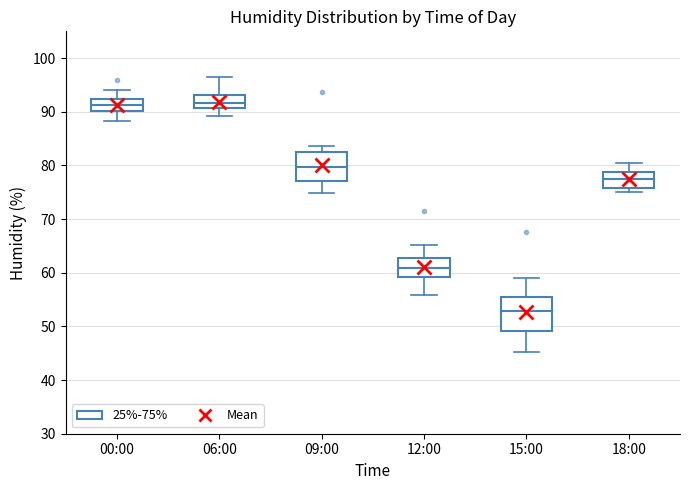

Which box has the lowest median line?

15:00